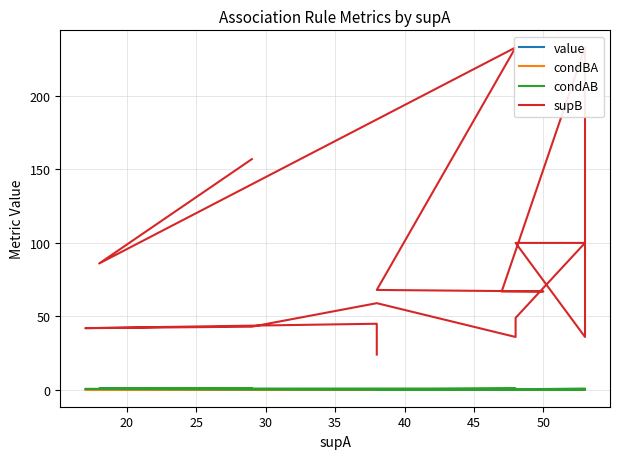

How many lines are shown in the chart?

4